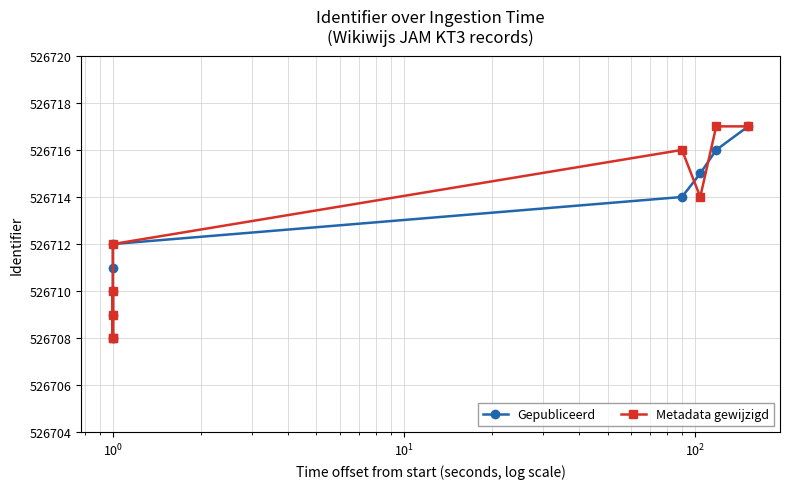

True or false: Gepubliceerd has more than 2 points higher than both neighbors.

False